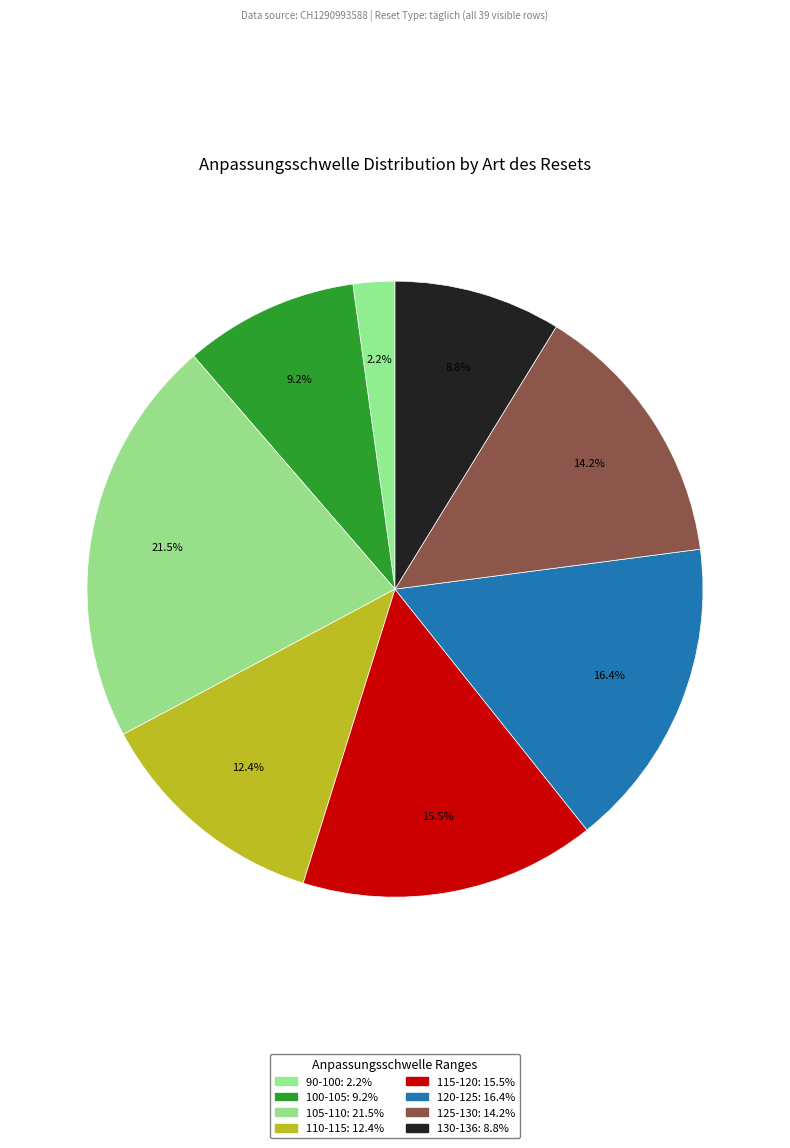

How many segments does this pie chart have?

8